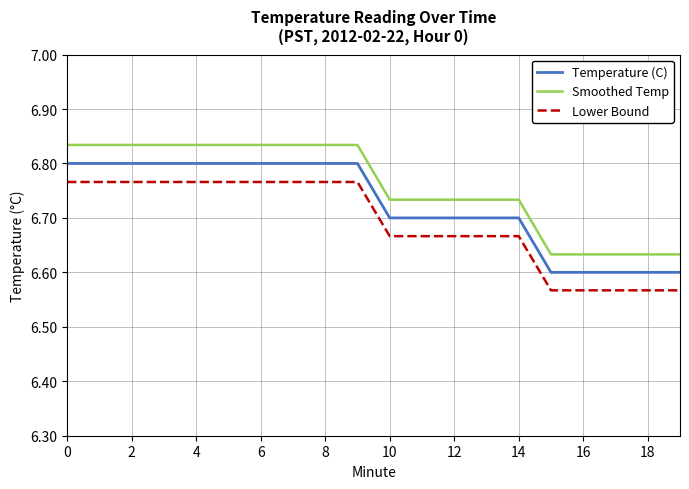

True or false: Lower Bound and Smoothed Temp cross at least once.

False